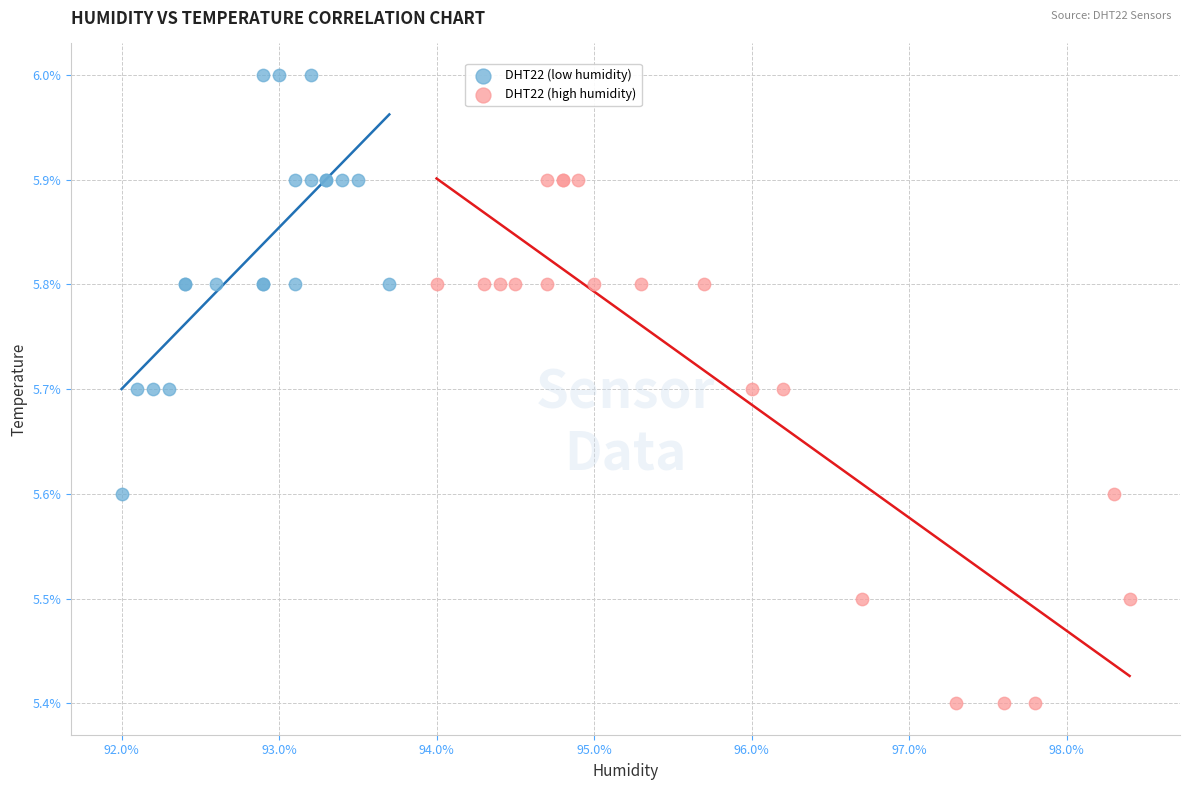

Which series contains the highest Y value?

DHT22 (low humidity)